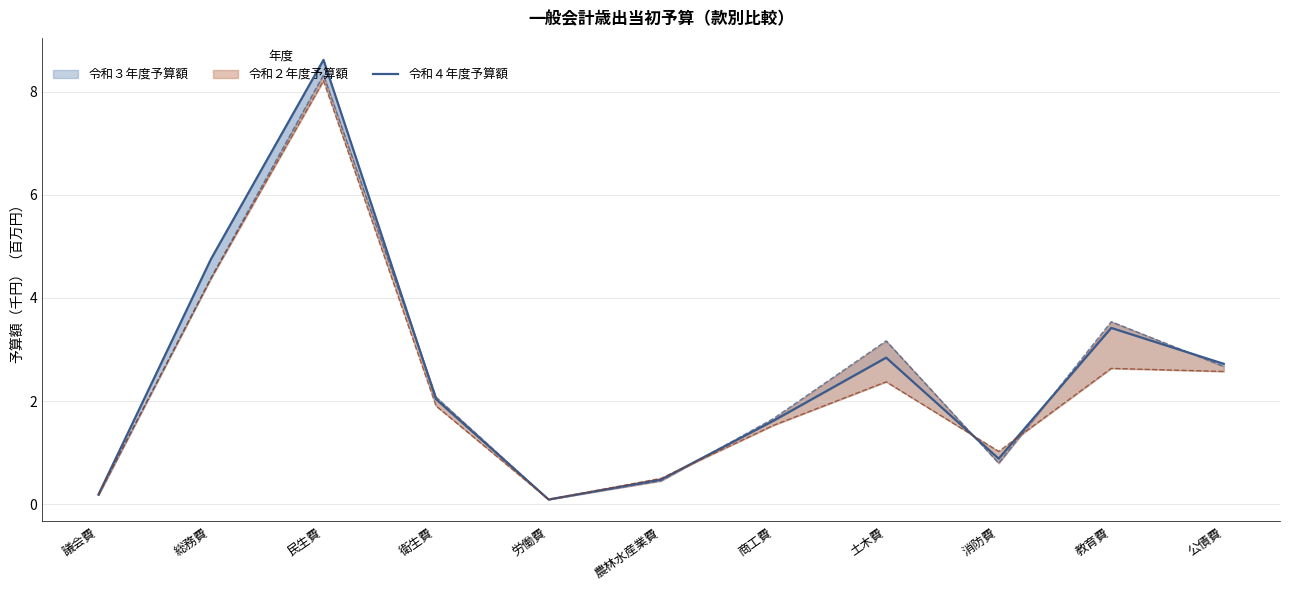

Approximately how many times larger is the value at 土木費 compared to 教育費?

0.8